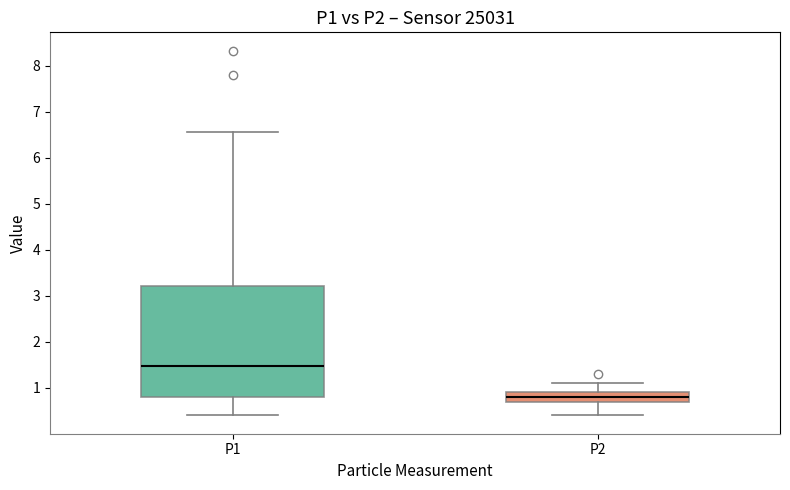

Which box is the tallest, from its lower edge to its upper edge?

P1